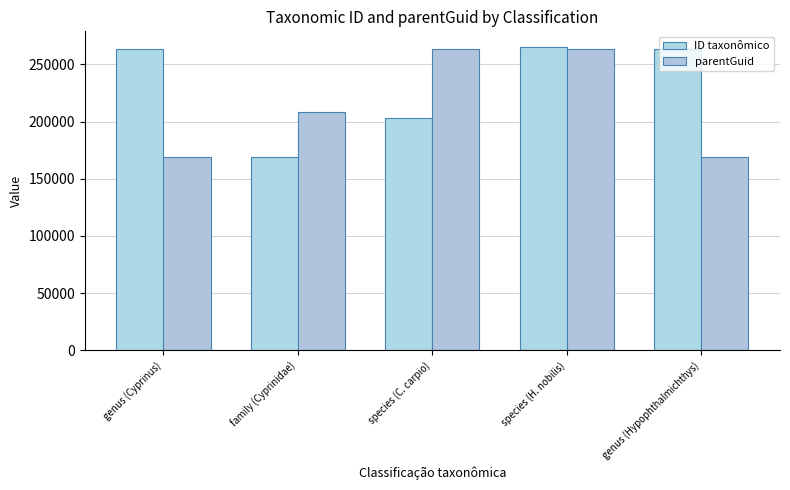

What is the difference between the highest and lowest values at genus (Cyprinus)?

94329